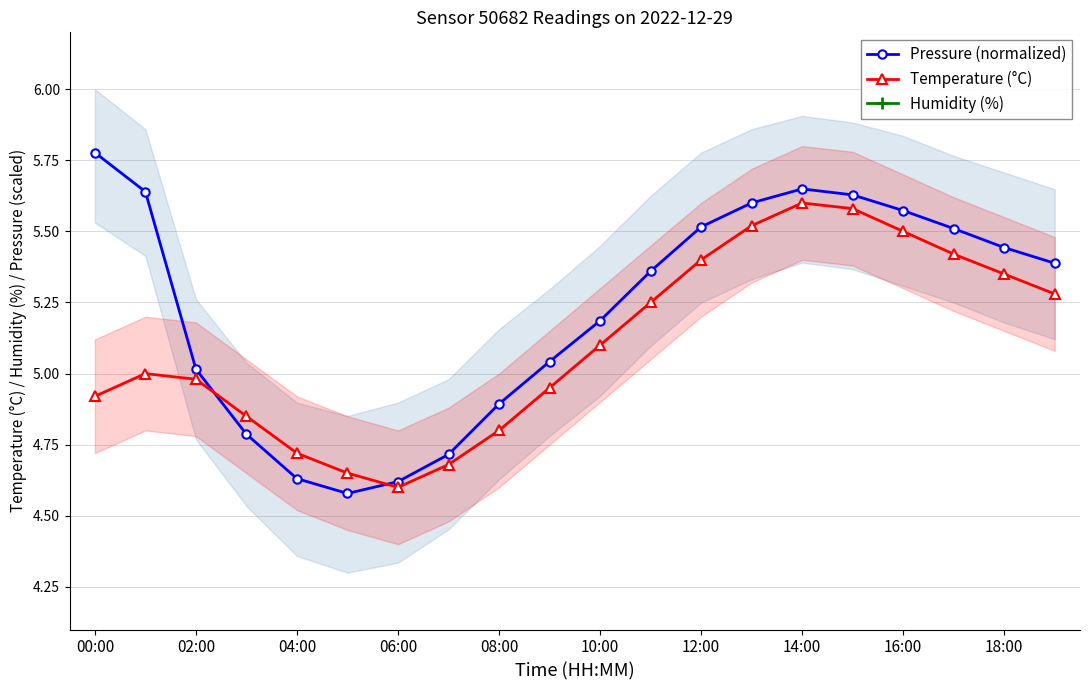

True or false: Pressure (normalized) has a value of 4.9 at 08:00.

True